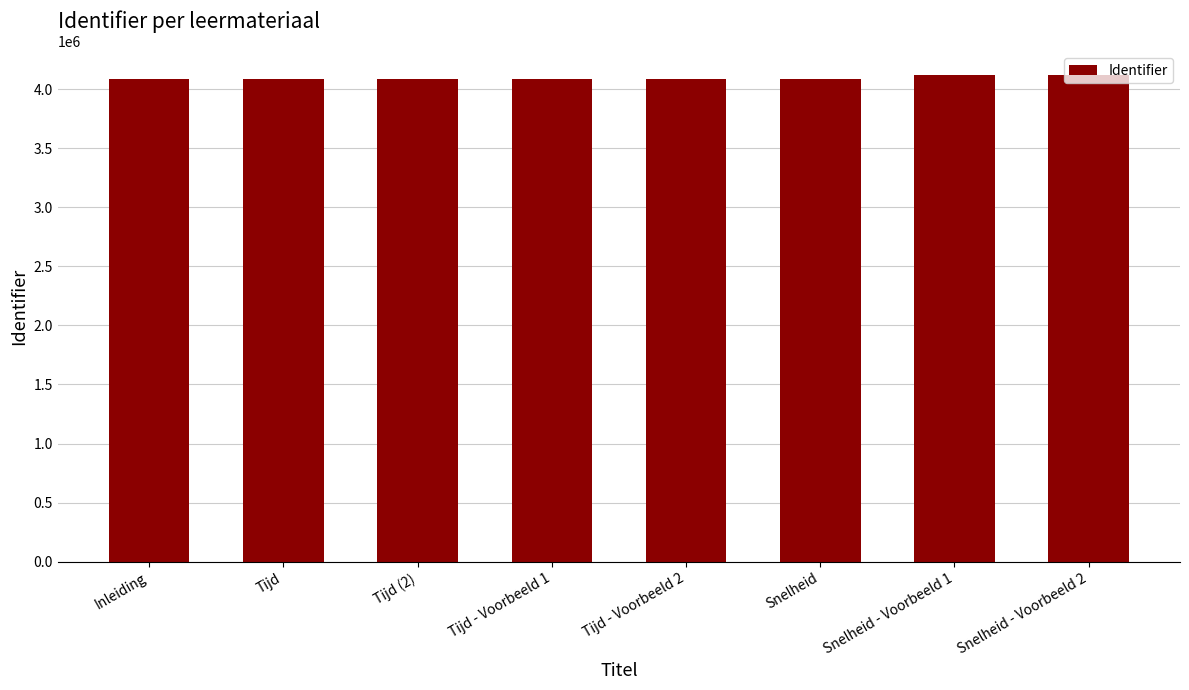

True or false: the data shows 4083341 at Snelheid.

True